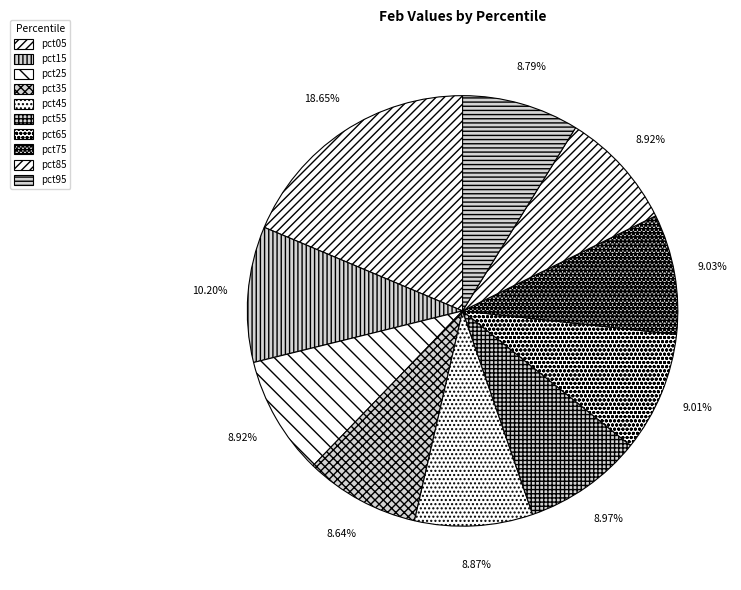

To the nearest percent, what is the difference between the largest and smallest slice percentages?

10%